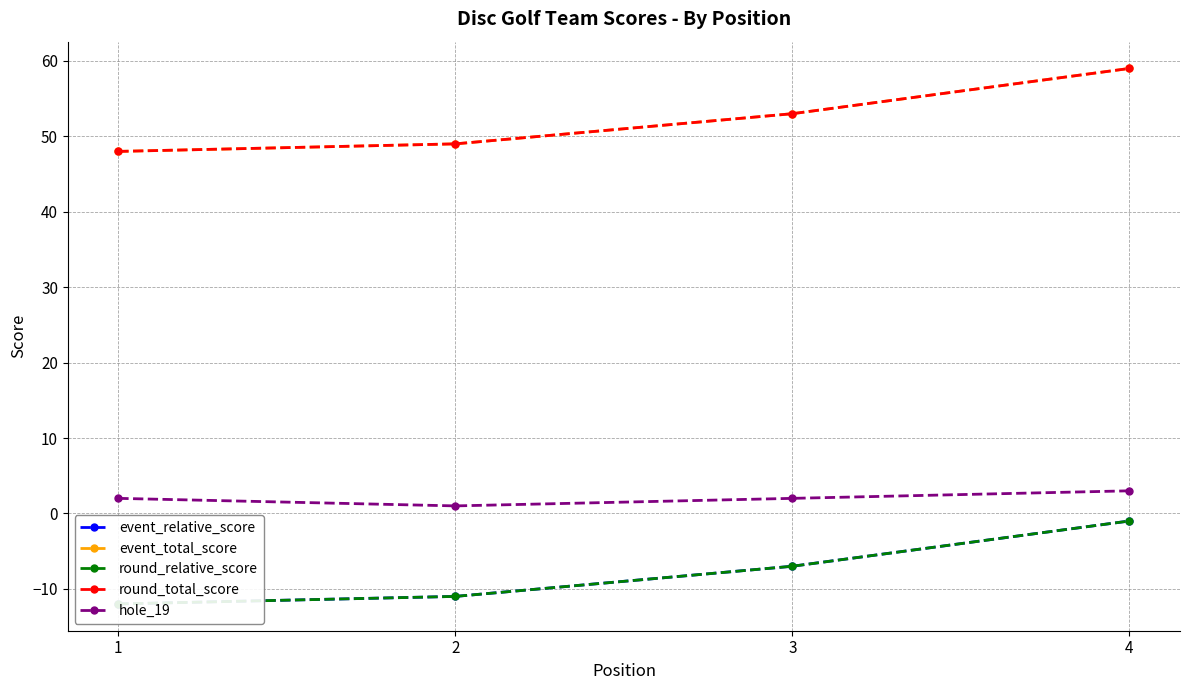

Where is event_total_score nearest to the value 53?

3